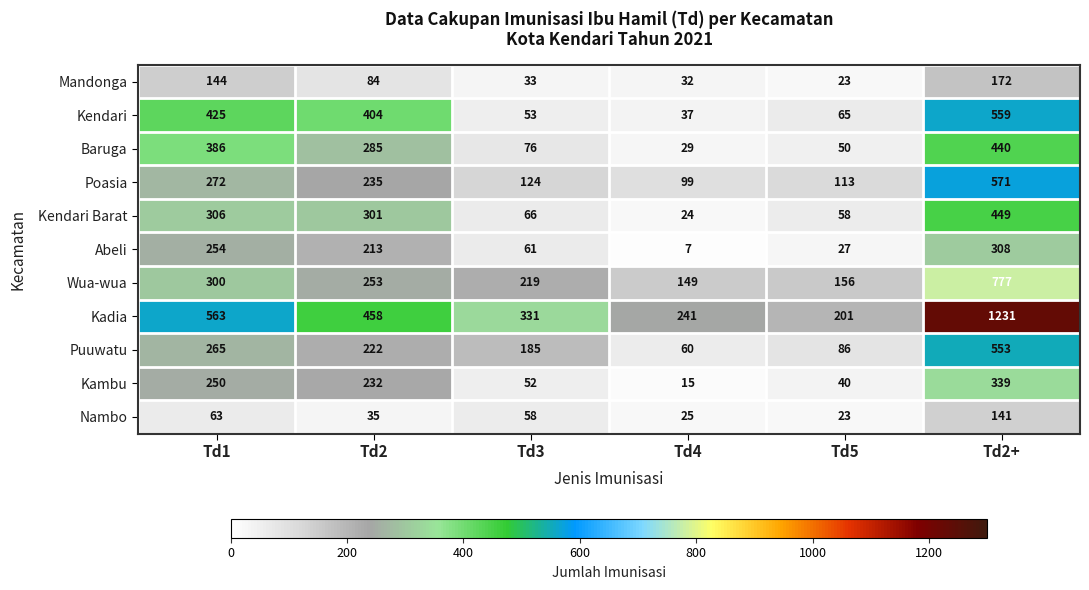

The value of Kambu at Td1 is 344. True or false?

False